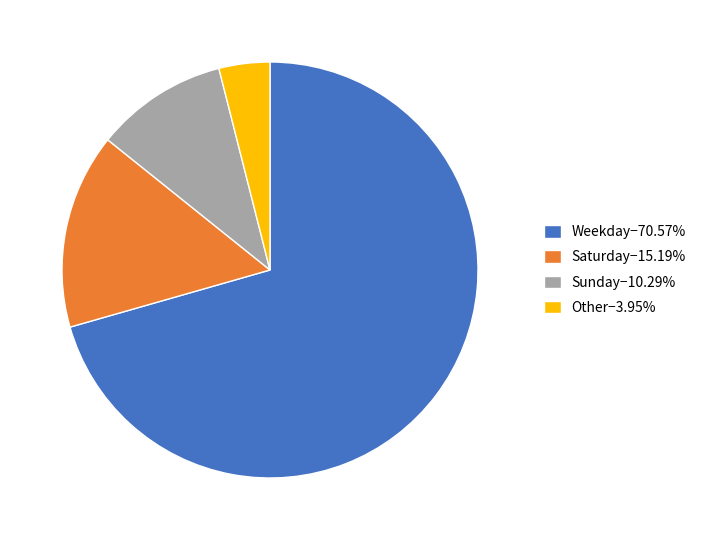

Do Sunday−10.29% and Weekday−70.57% together represent more than half of the pie?

Yes